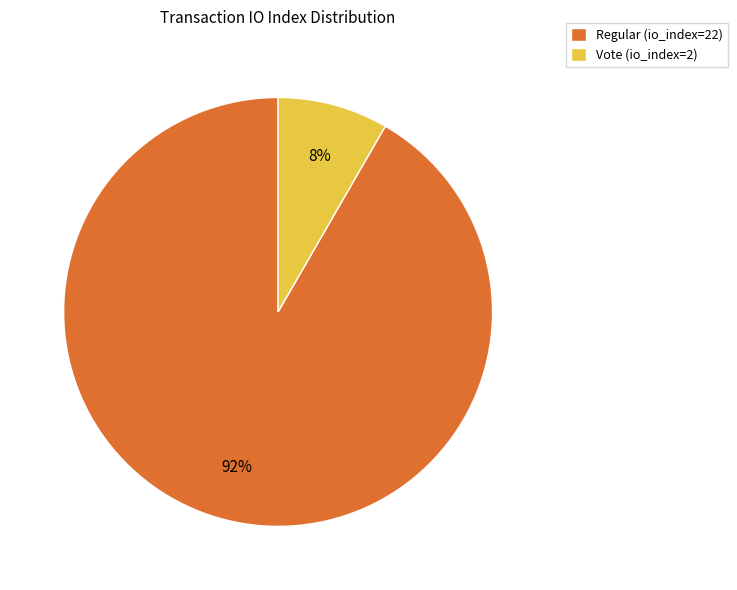

Do Regular (io_index=22) and Vote (io_index=2) together represent more than half of the pie?

Yes